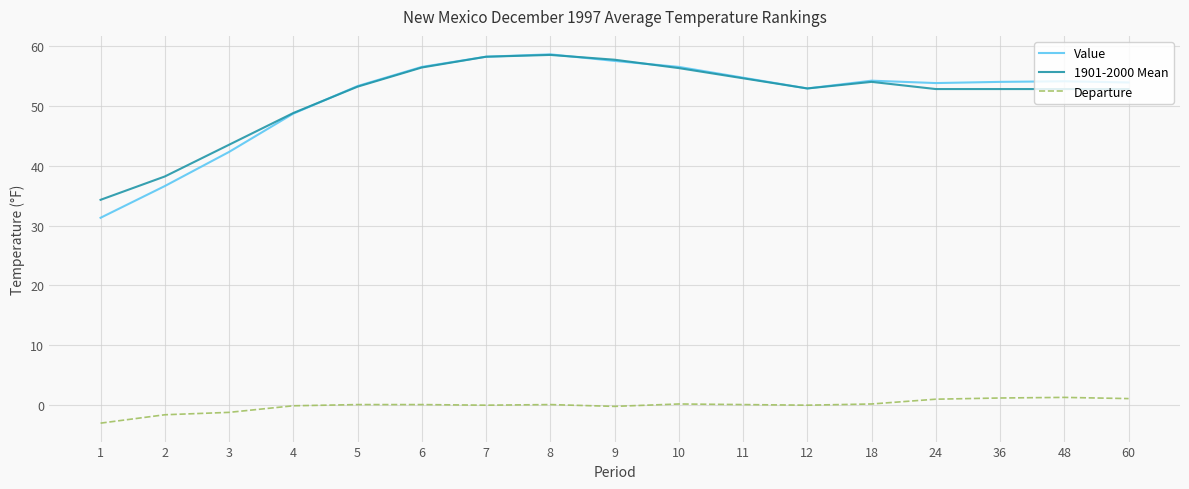

Does the chart display data point markers on the line(s)?

No